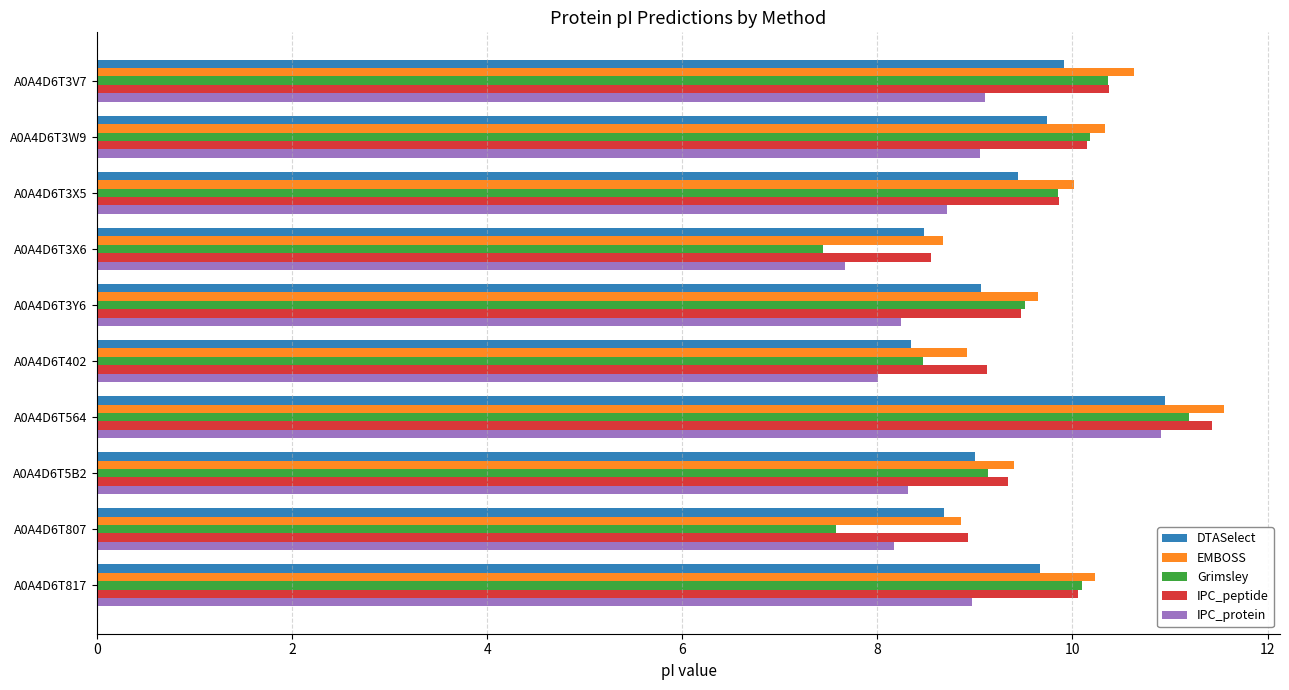

At which label does Grimsley reach its minimum?

A0A4D6T3X6